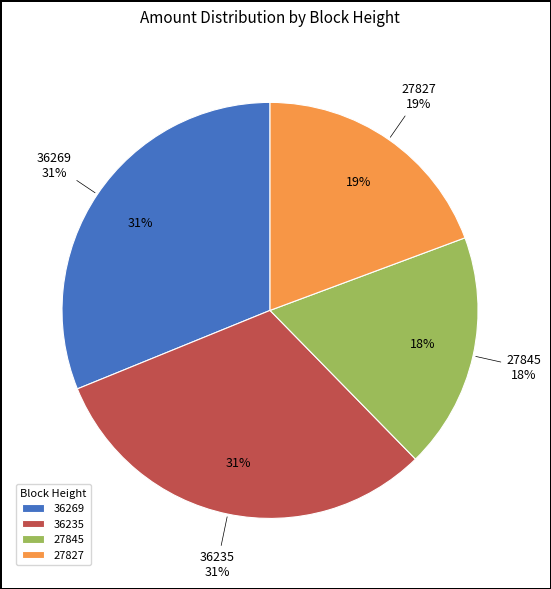

Does 27845 account for over 50% of the chart?

No